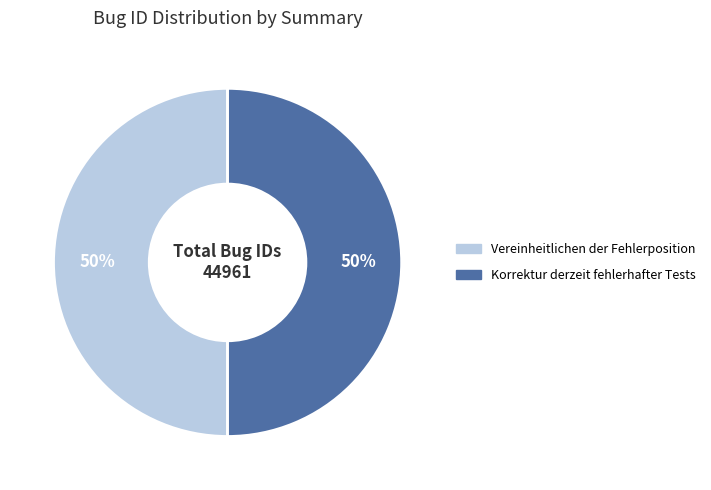

Count the number of slices in the pie.

2